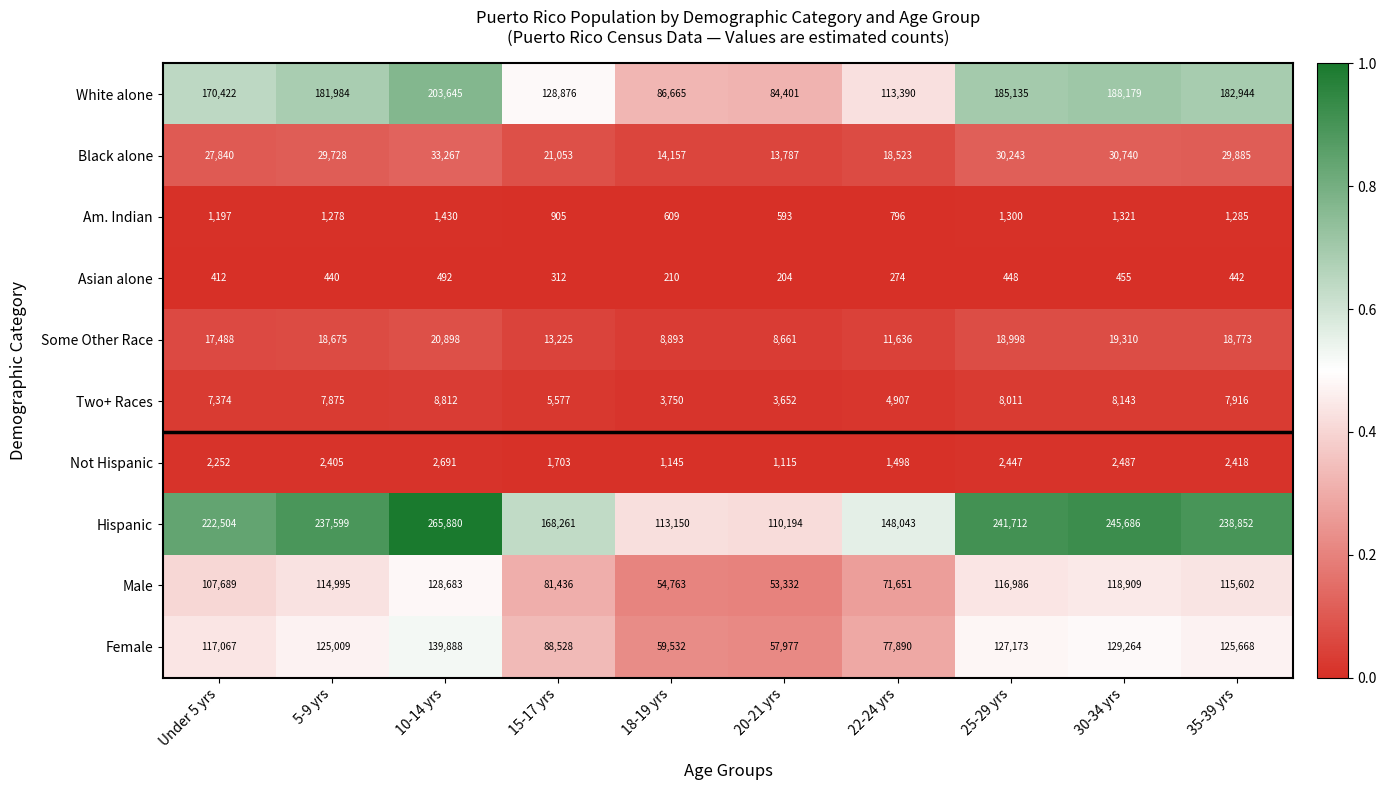

Which series has the largest range (max minus min)?

Hispanic